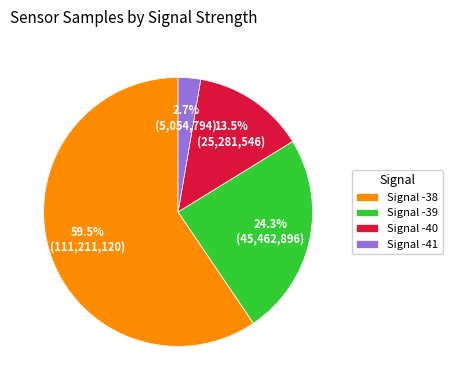

What is the largest slice in the pie chart?

Signal -38